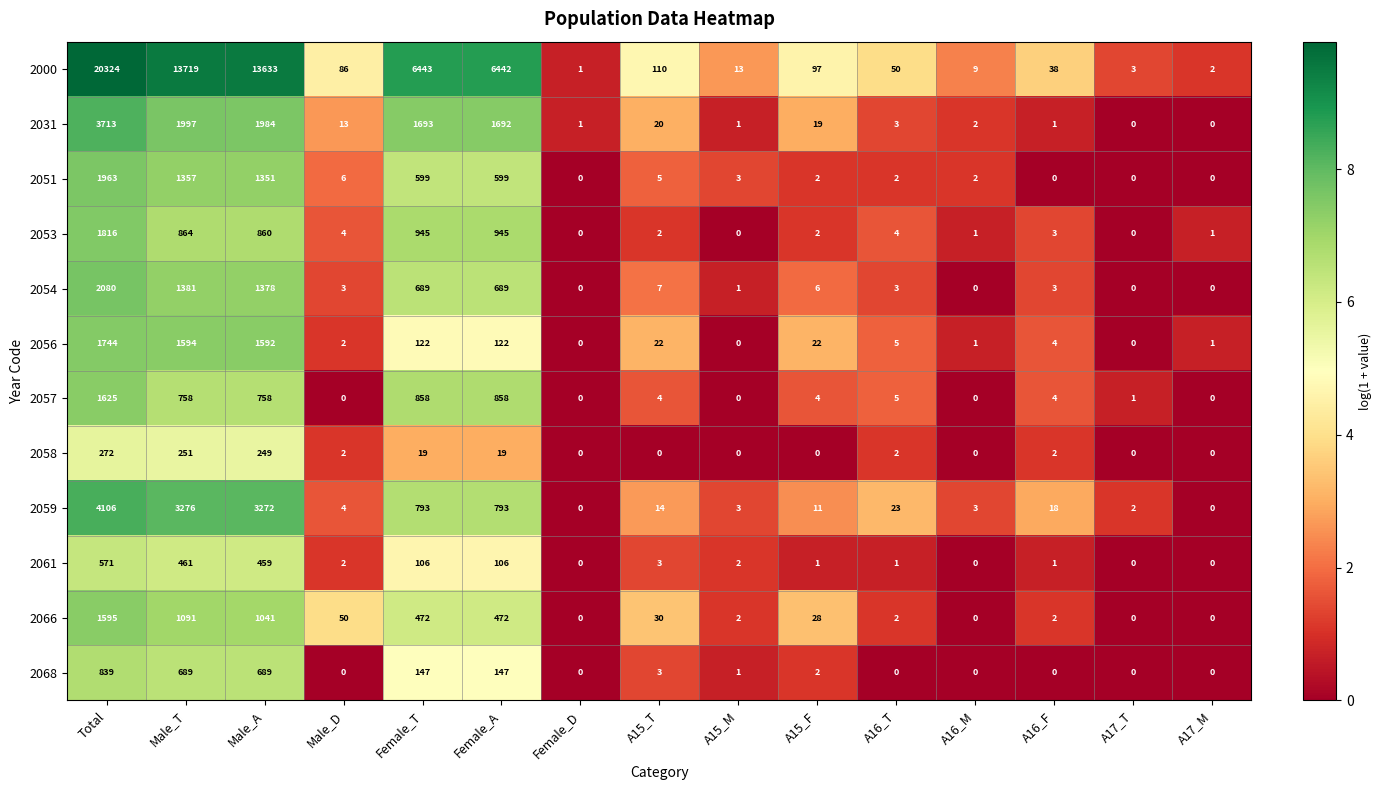

What is the average value of the 2000 series?

4065